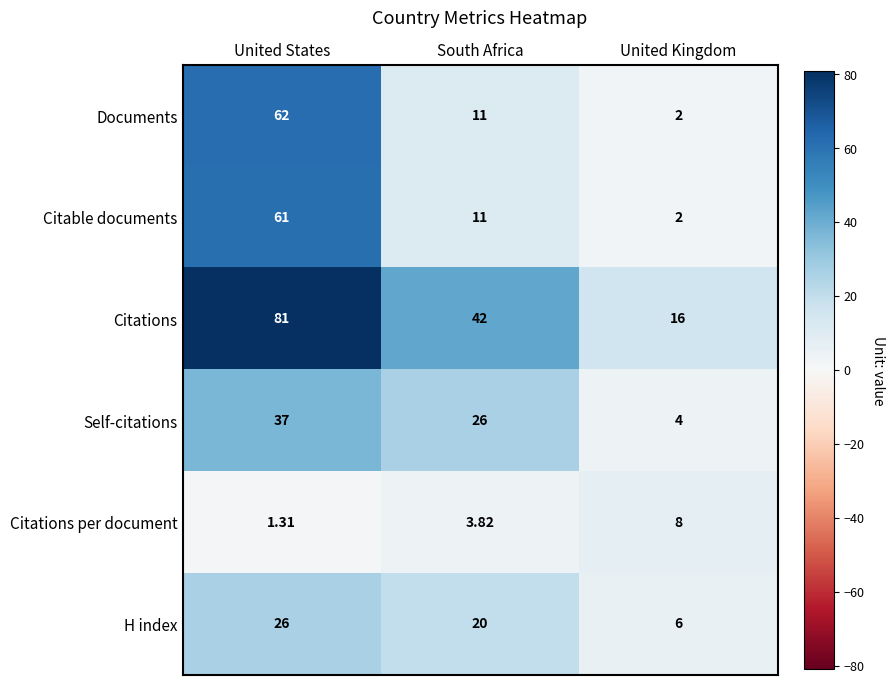

At which category does the chart reach its peak across all series?

United States